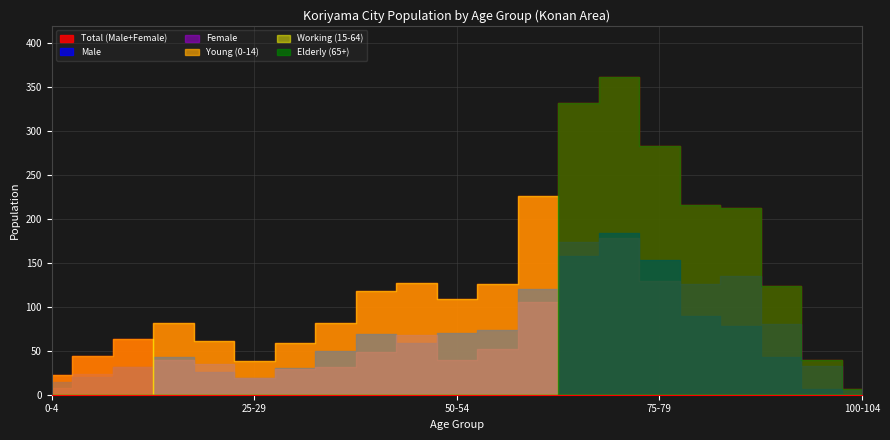

True or false: Working (15-64) has a value of 59 at 30-34.

True